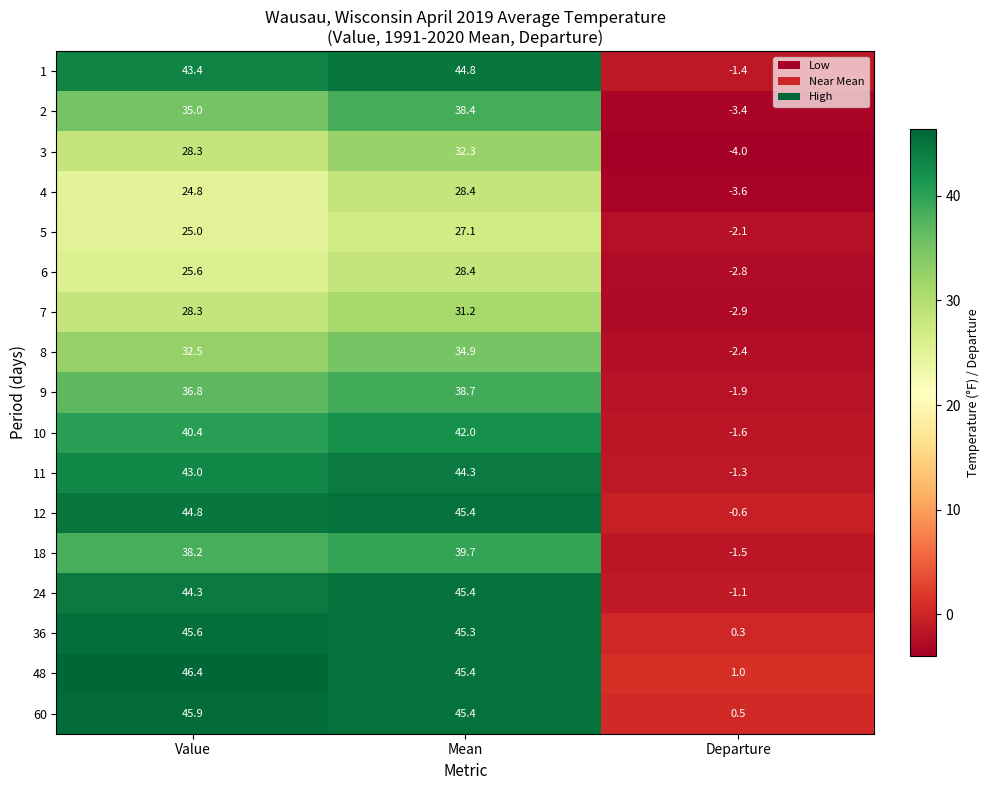

Between Value and Mean, which series saw the biggest shift?

3